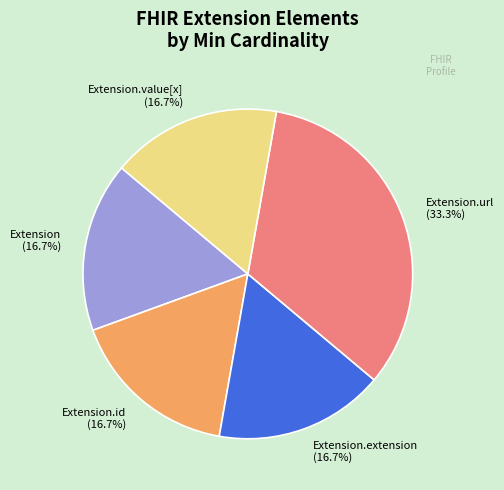

To the nearest percent, what is the difference between the largest and smallest slice percentages?

17%